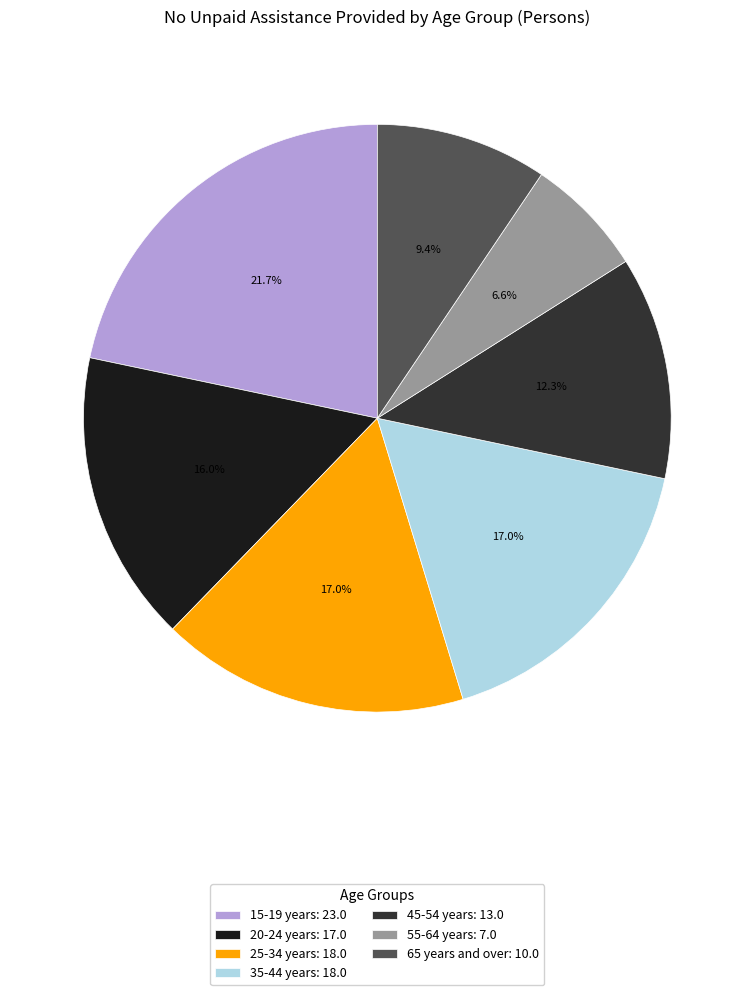

Which category has the smallest portion of the pie?

55-64 years: 7.0